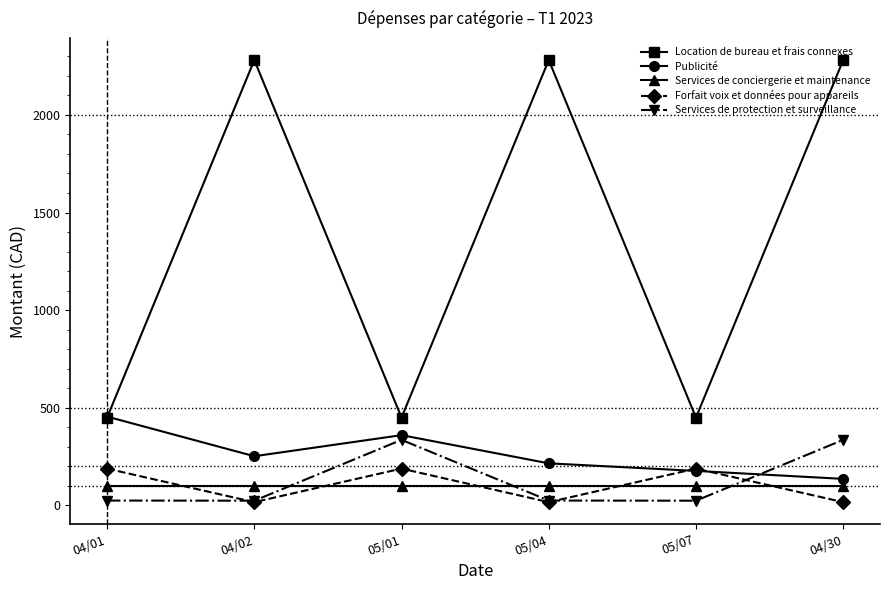

The value of Services de conciergerie et maintenance at 05/01 is 100.0. True or false?

True